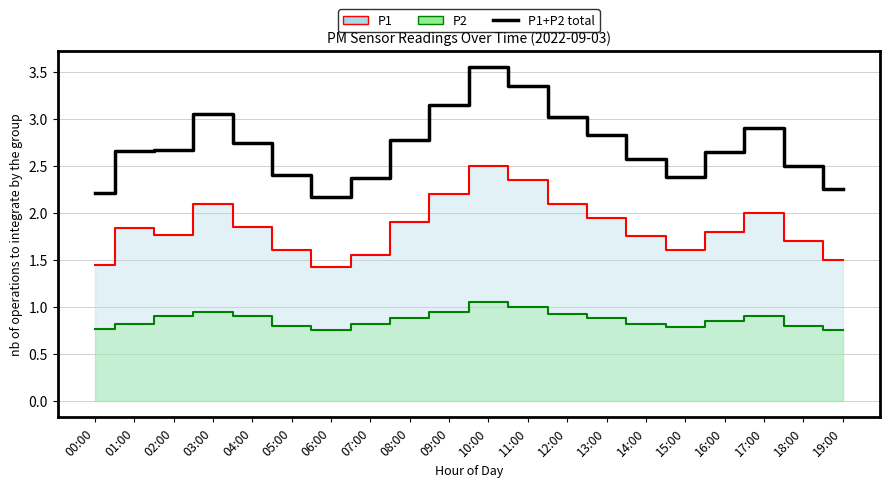

Is it true that the value at 01:00 is 1.2?

False